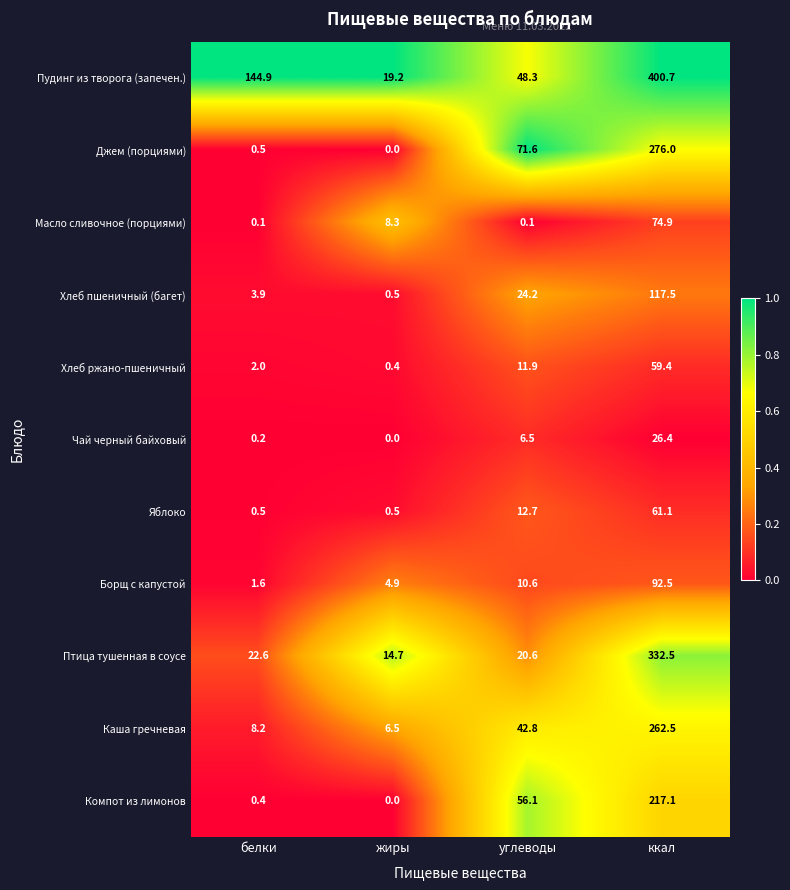

Which series has the largest range (max minus min)?

Пудинг из творога (запечен.)